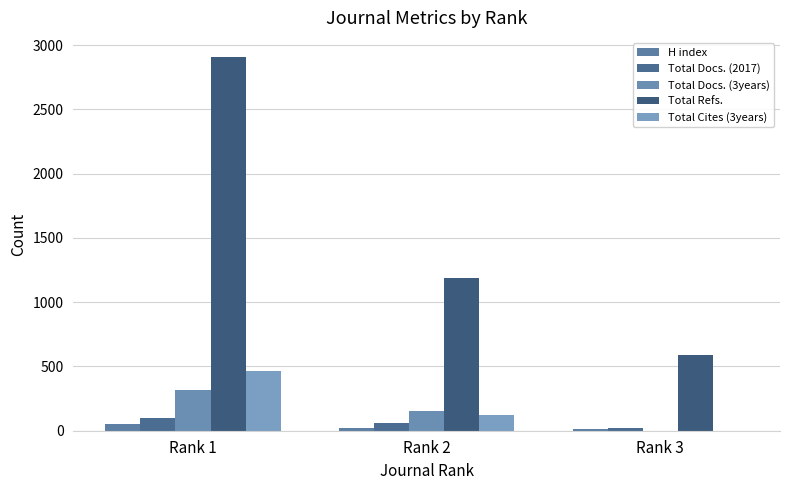

What is the sum of all Total Cites (3years) values?

586